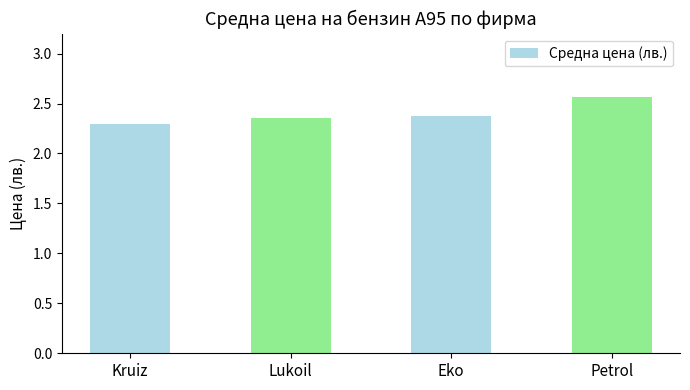

What is the label of the 1st bar from the left?

Kruiz